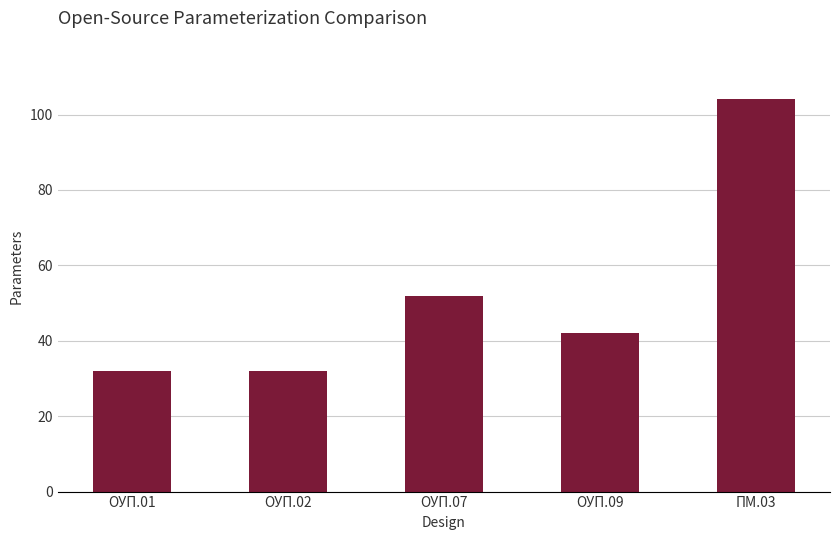

The chart shows a value of 104 at ПМ.03. True or false?

True